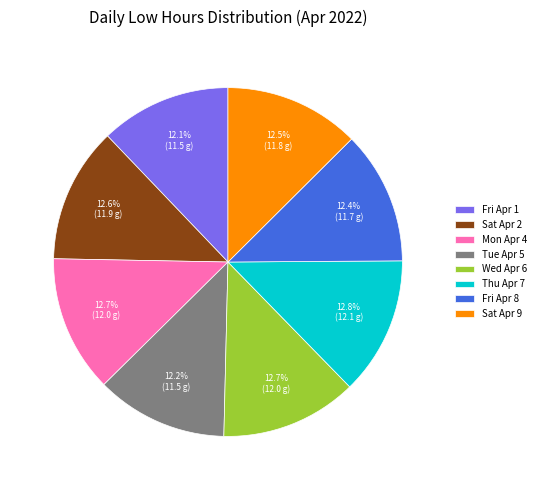

To the nearest percent, what is the difference between the largest and smallest slice percentages?

1%